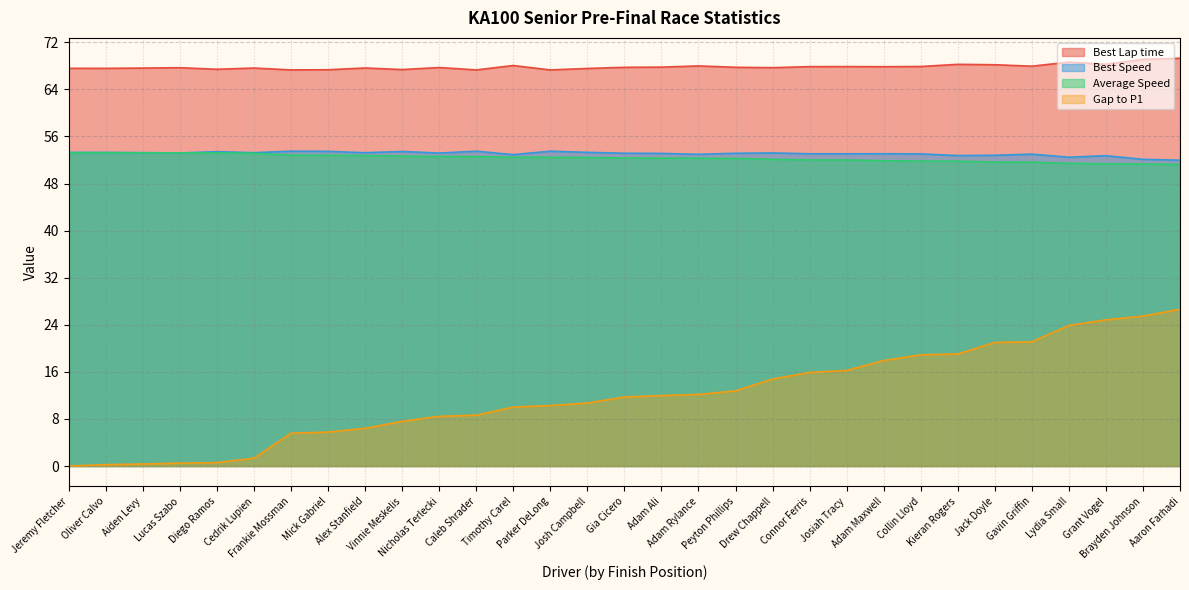

Where do Average Speed and Best Speed first cross each other?

Aiden Levy and Lucas Szabo